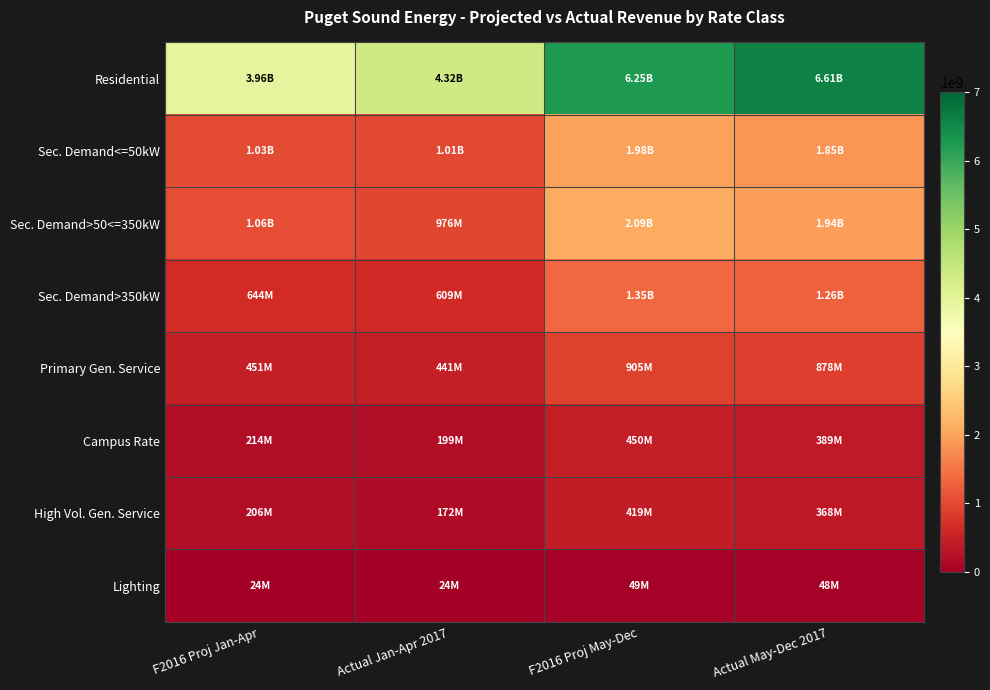

Rank the series by their maximum value, from highest to lowest.

Residential, Sec. Demand>50<=350kW, Sec. Demand<=50kW, Sec. Demand>350kW, Primary Gen. Service, Campus Rate, High Vol. Gen. Service, Lighting